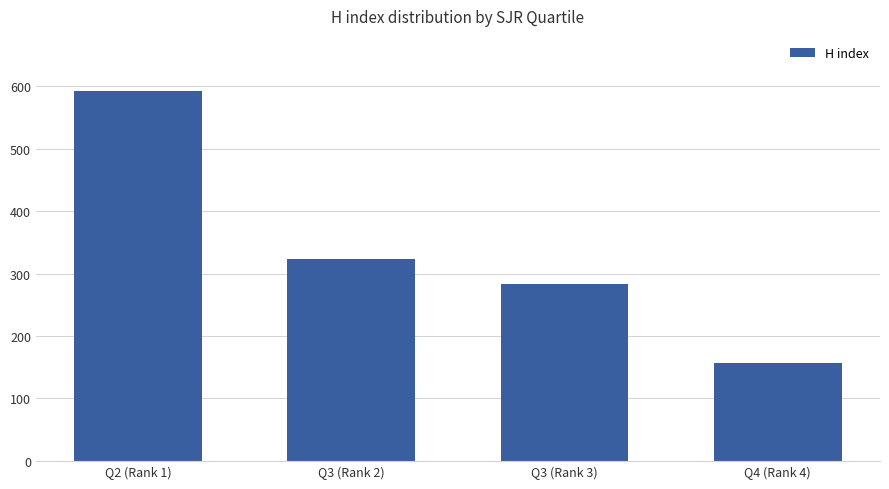

Which has a higher value, Q3 (Rank 3) or Q4 (Rank 4)?

Q3 (Rank 3)